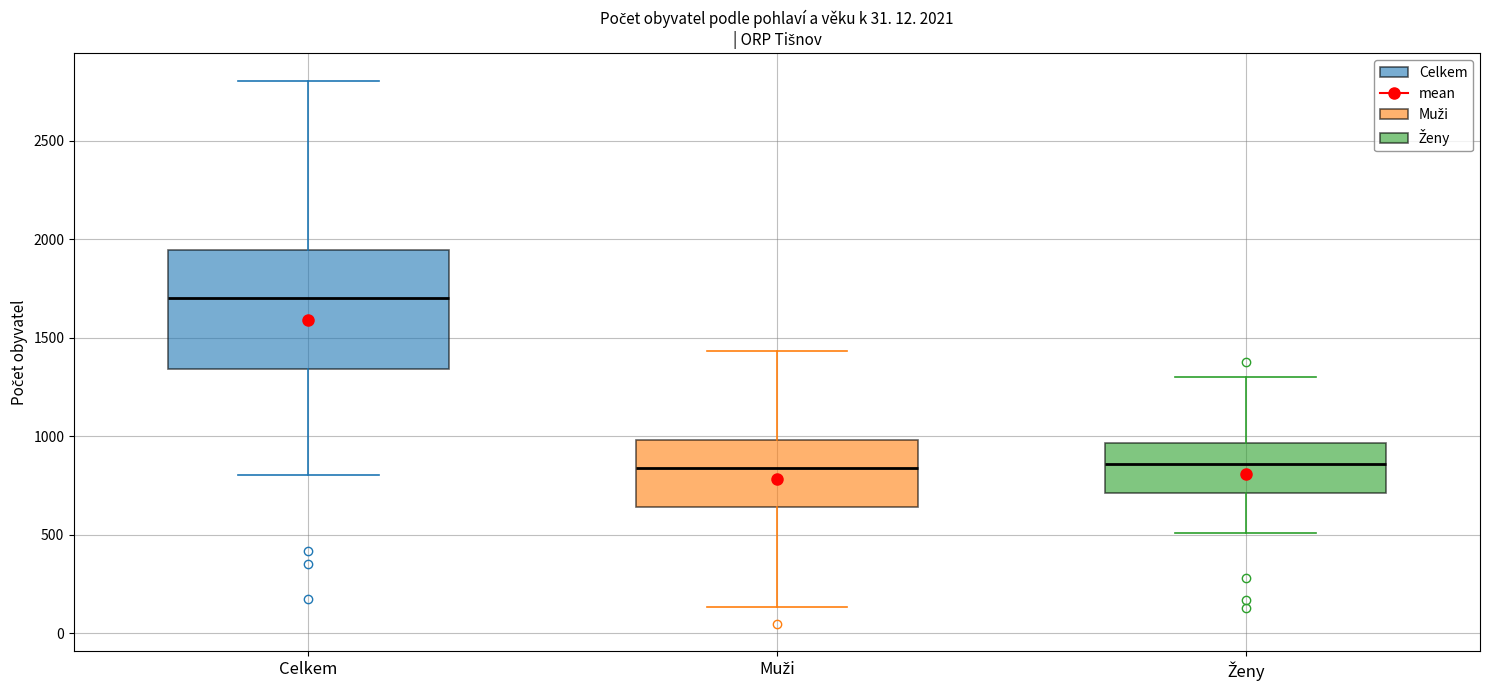

Comparing the boxes themselves (not the whiskers), which one is the tallest?

Celkem